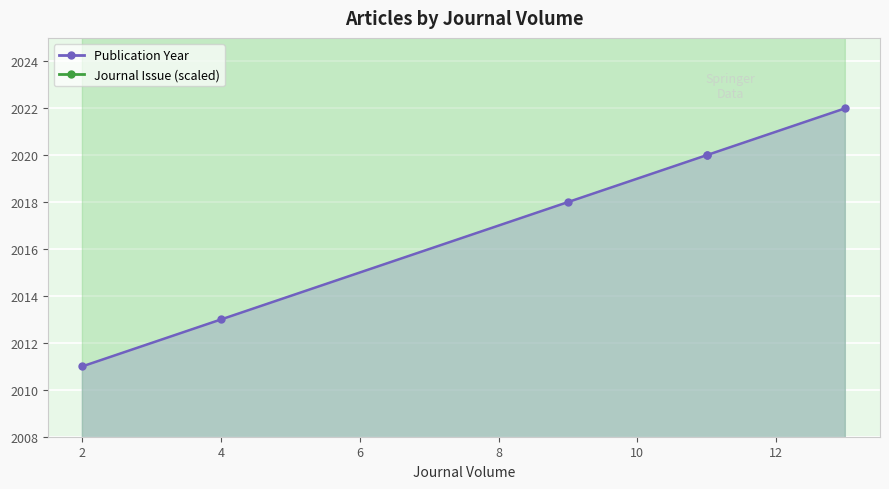

Reading left to right, transcribe all the data shown in this chart.

Publication Year: 2=2011	4=2013	9=2018	11=2020	11=2020	13=2022
Journal Issue: 2=3009	4=2809	9=2209	11=2209	11=2209	13=2209